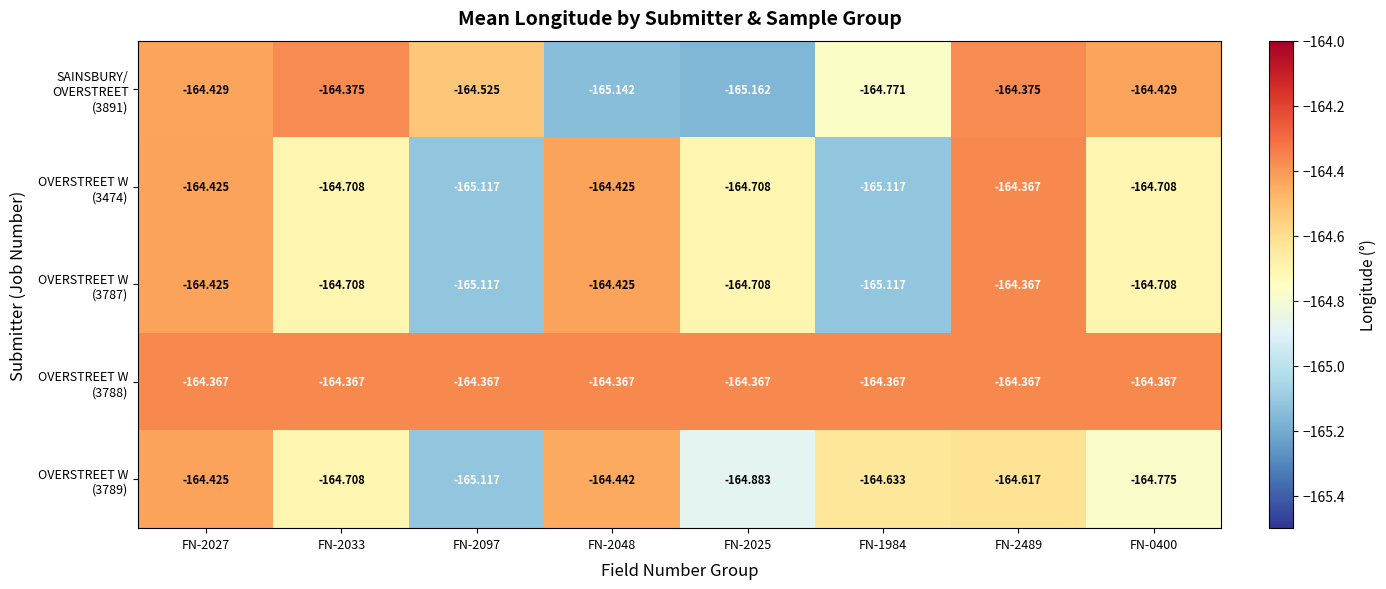

How many series are shown in this chart?

5